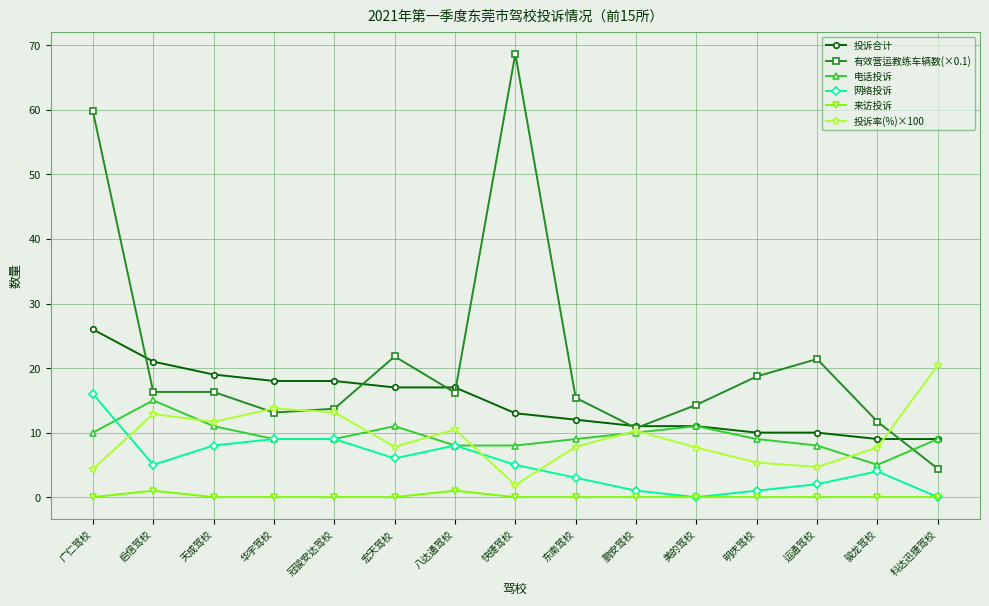

At which category is the sum across all series the highest?

广仁驾校